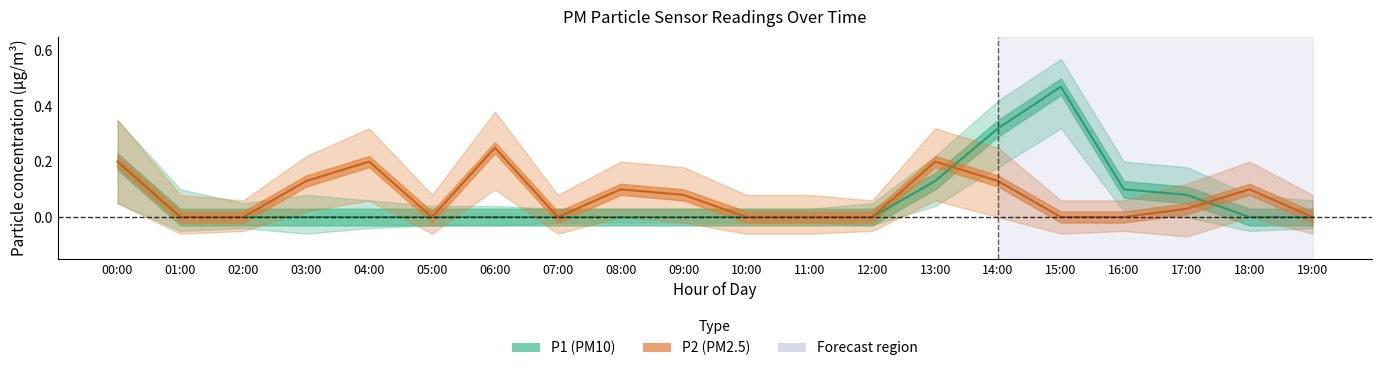

Which series has the largest range (max minus min)?

P1